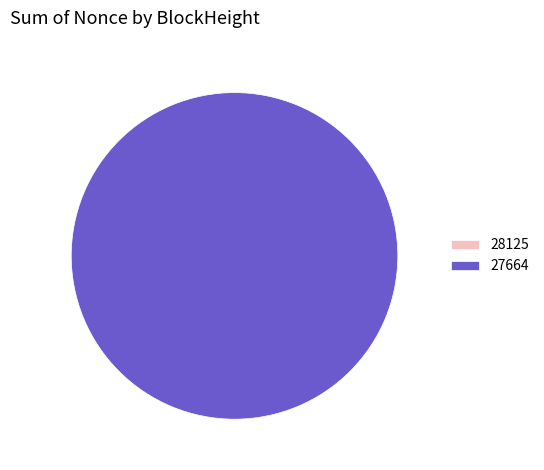

What is the change in value from 28125 to 27664?

+1979